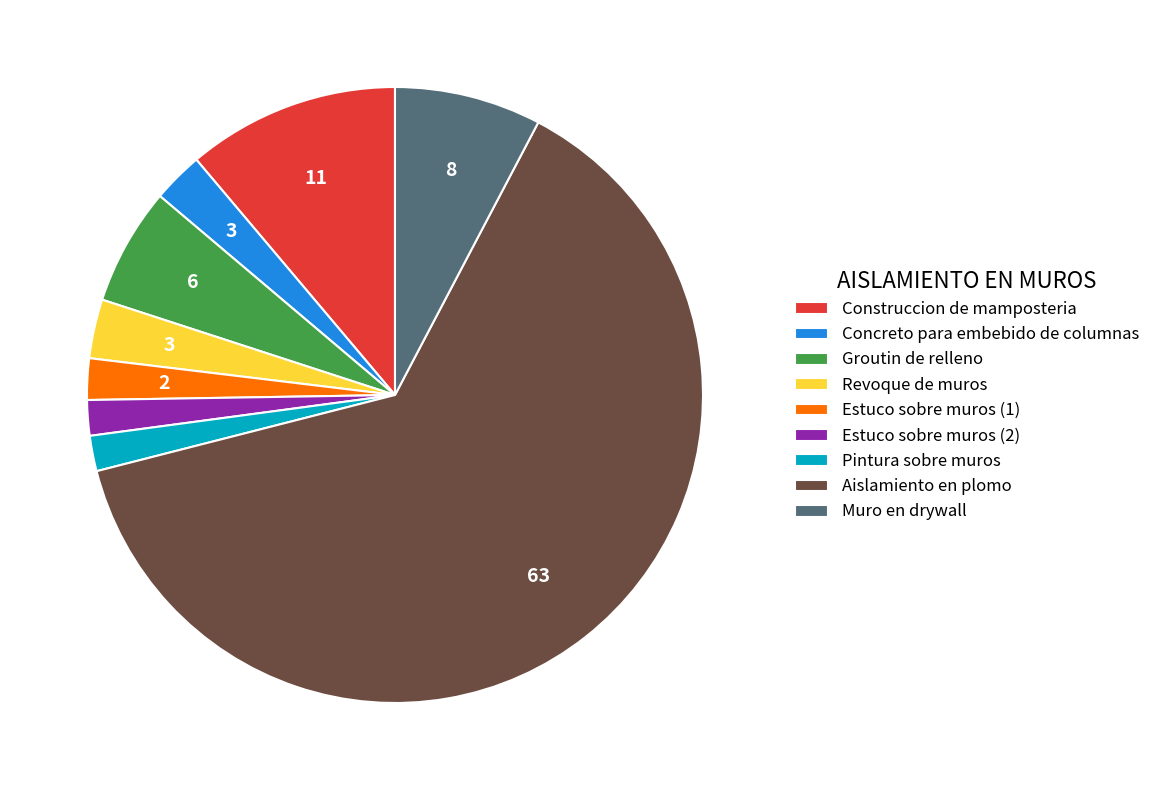

Does Pintura sobre muros account for over 50% of the chart?

No